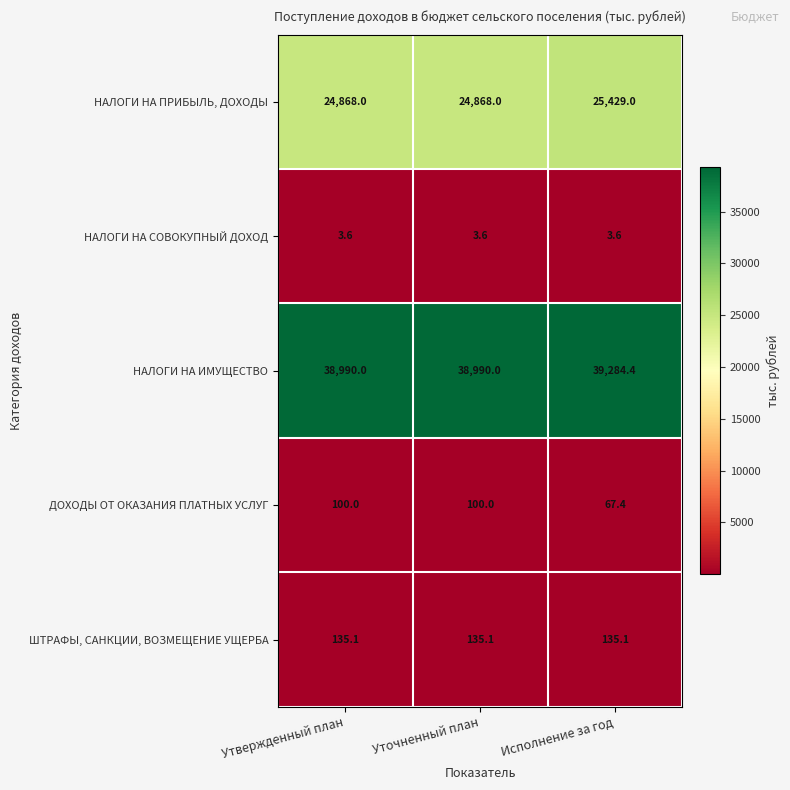

At how many categories does at least one series exceed 14985?

3